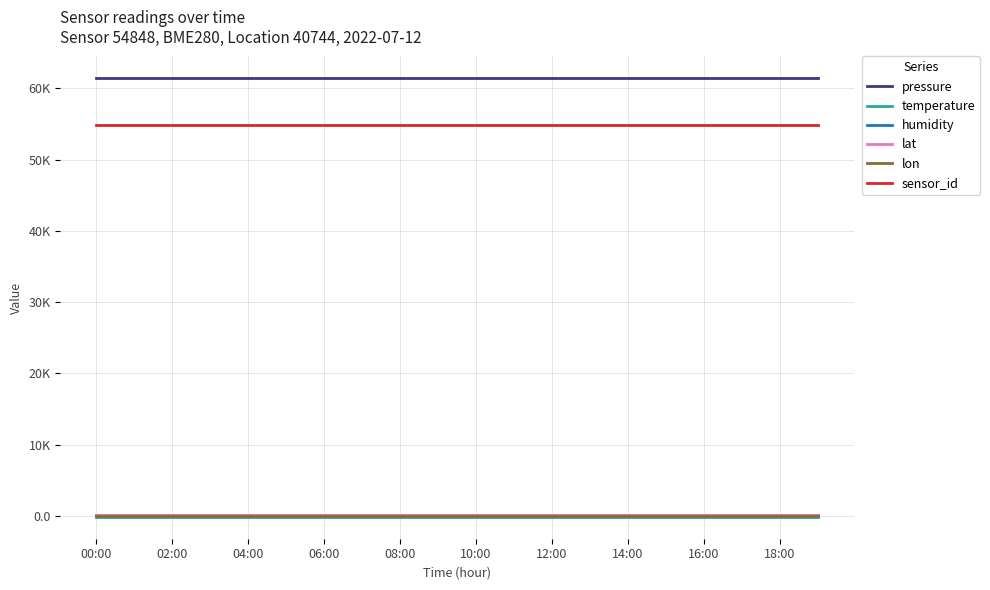

What are all the series names shown in the legend?

pressure, temperature, humidity, lat, lon, sensor_id